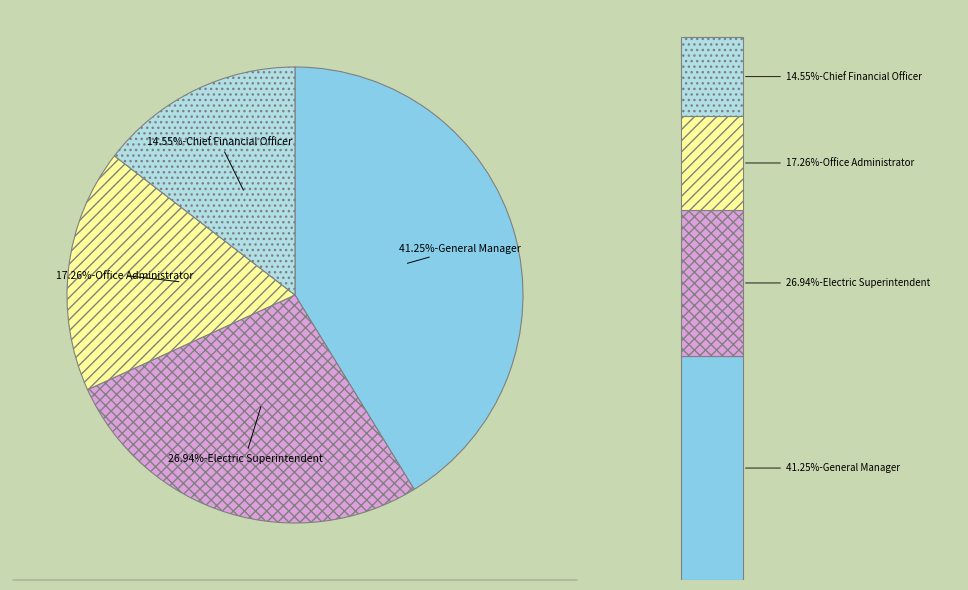

The General Manager slice represents 41% of the pie. True or false?

True